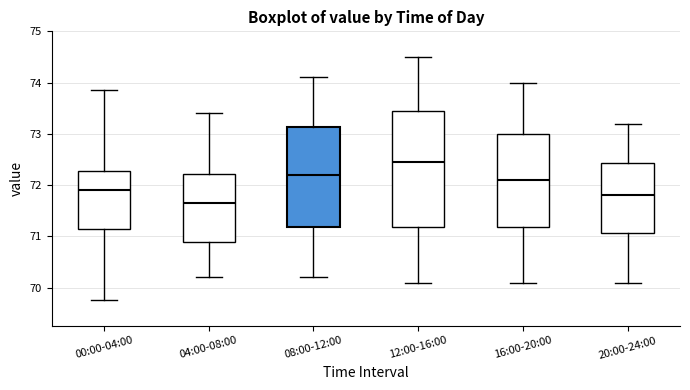

Which box has the lowest median line?

04:00-08:00